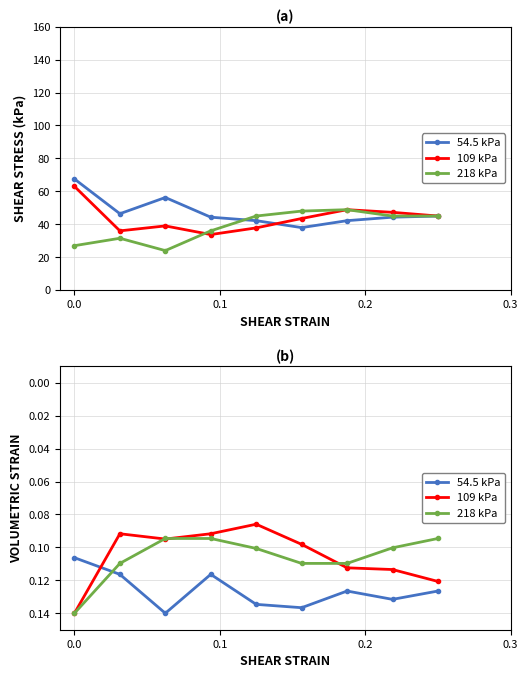

Reading left to right, list all the values displayed in this chart.

54.5 kPa: 0.1	0.1	0.1	0.1	0.1	0.1	0.1	0.1	0.1
109 kPa: 0.1	0.1	0.1	0.1	0.1	0.1	0.1	0.1	0.1
218 kPa: 0.1	0.1	0.1	0.1	0.1	0.1	0.1	0.1	0.1